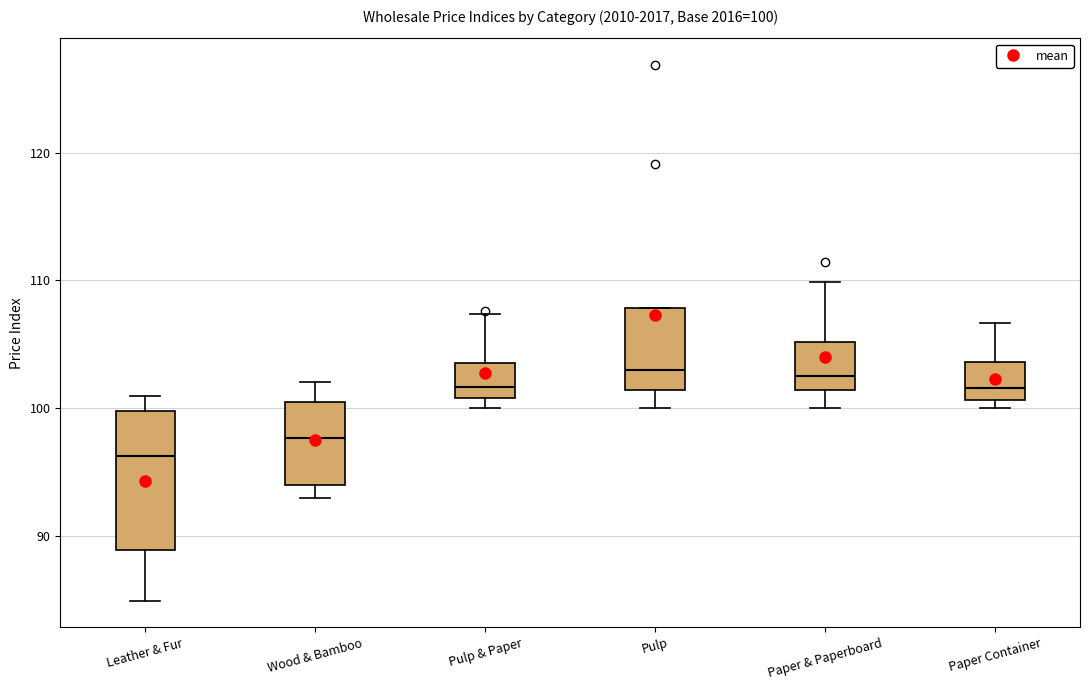

Which box is the tallest, from its lower edge to its upper edge?

Leather & Fur